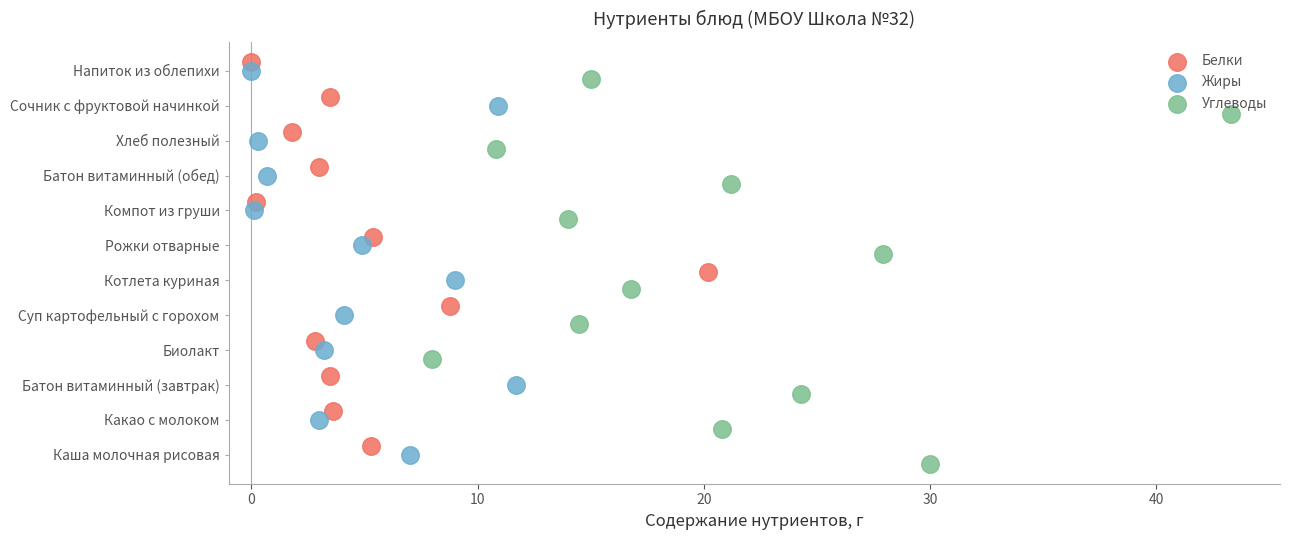

Which series reaches the maximum Y coordinate?

Белки